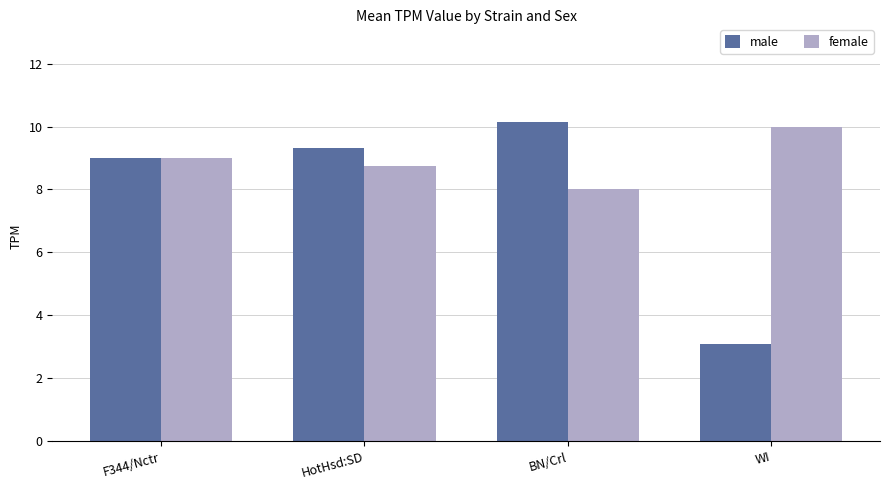

Read the male value at HotHsd:SD.

9.3